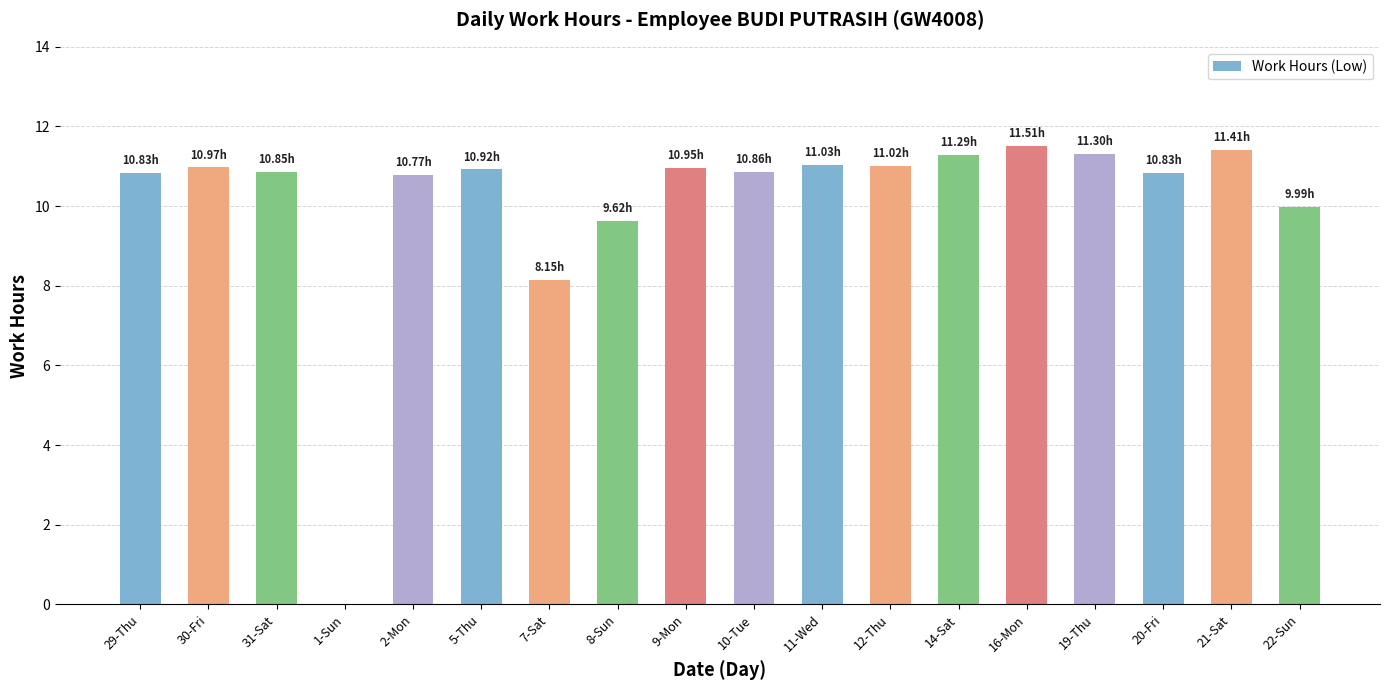

What is the sum of all values?

182.3